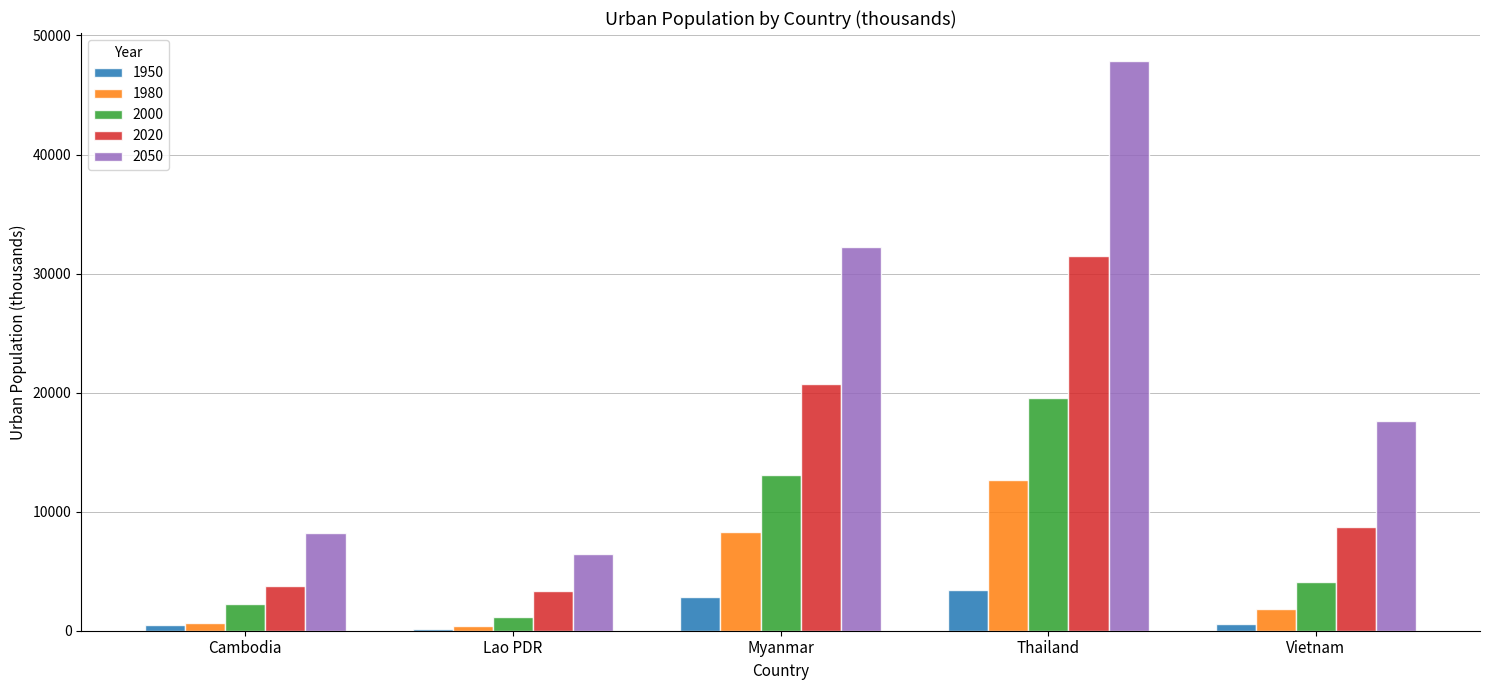

Where is 1980 nearest to the value 6546?

Myanmar